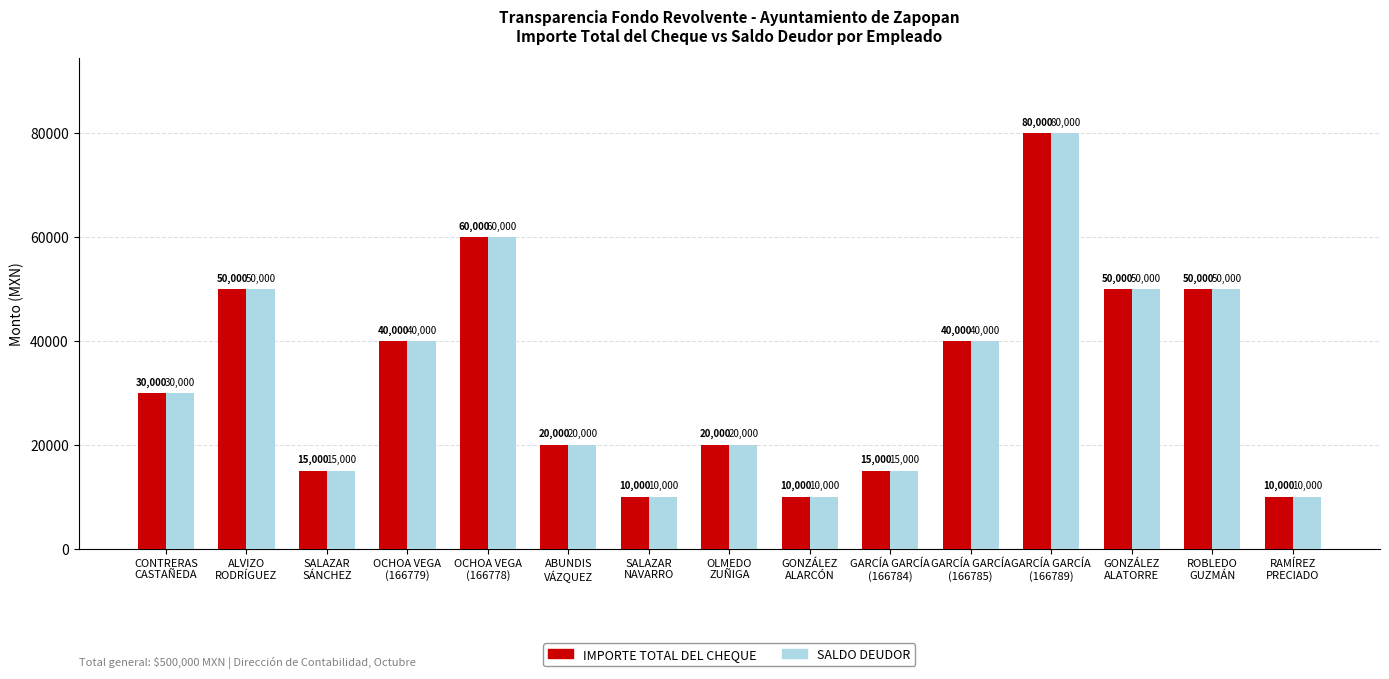

How many series are shown in this chart?

2